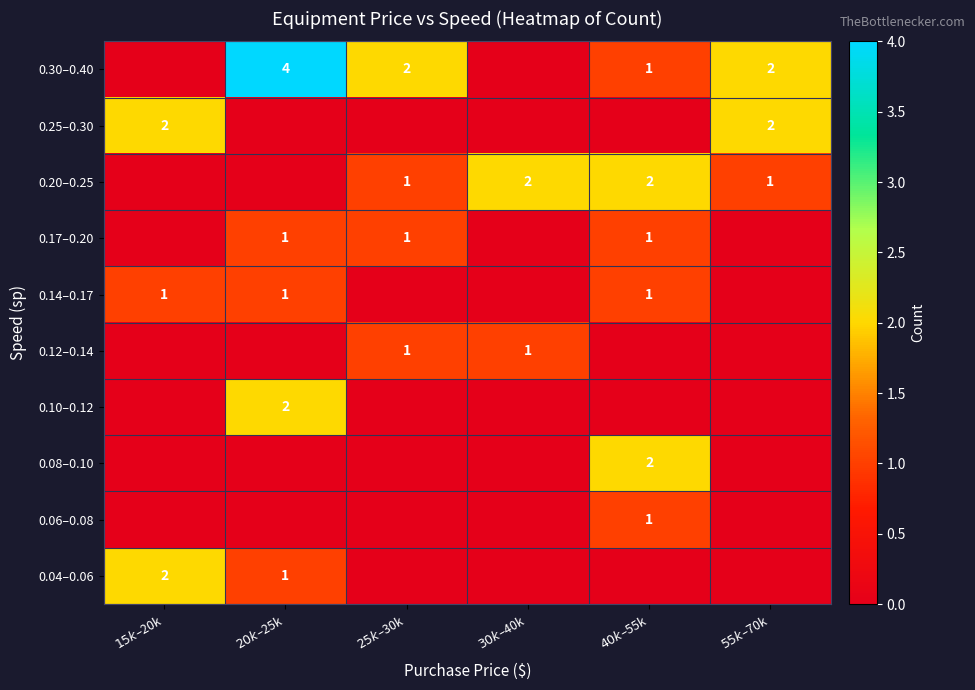

What is the approximate value of 0.20–0.25 at $25k–$30k?

1